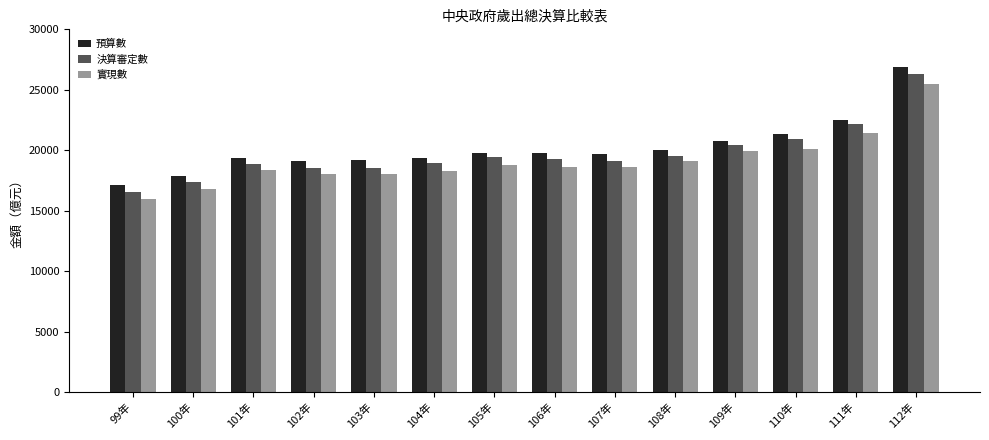

Rank the series by their maximum value, from highest to lowest.

預算數, 決算審定數, 實現數